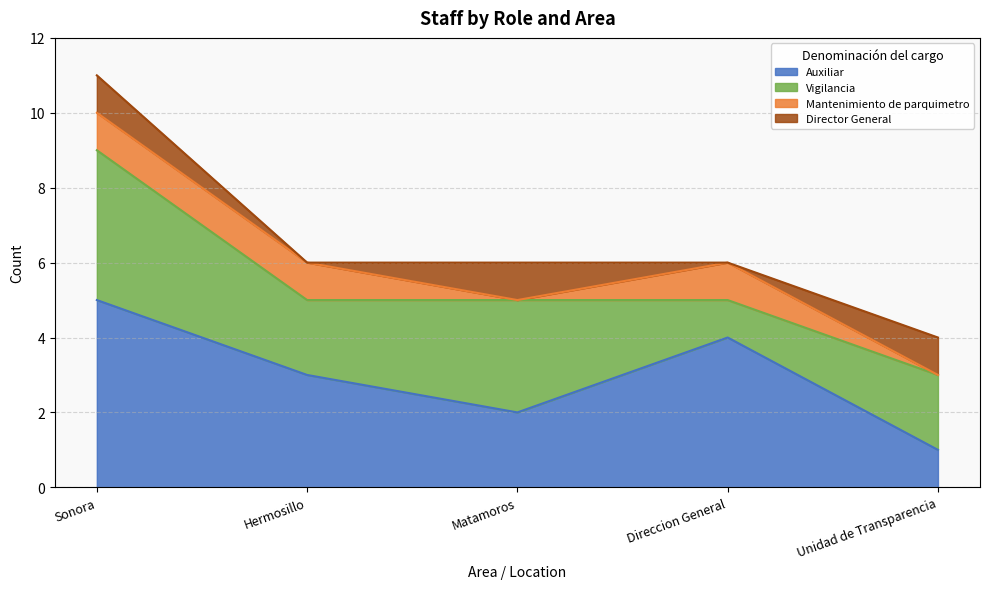

What are all the series names shown in the legend?

Auxiliar, Vigilancia, Mantenimiento de parquimetro, Director General